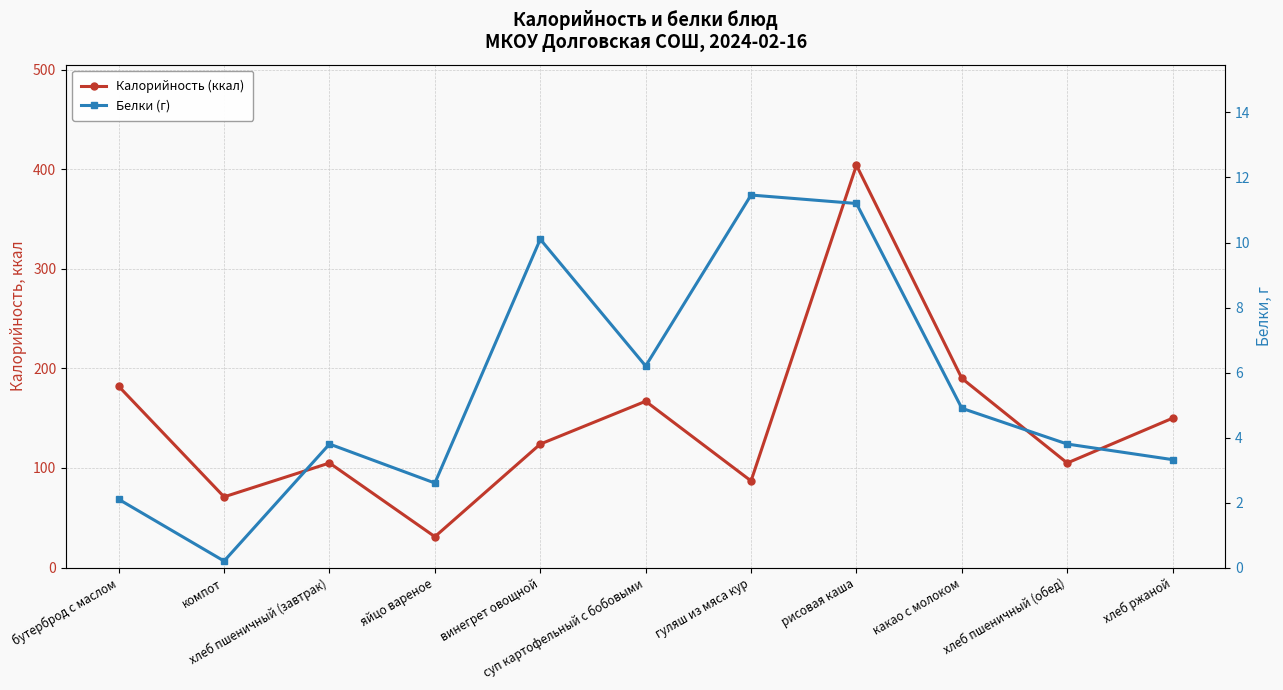

Is the value of Калорийность (ккал) at бутерброд с маслом greater than the value of Белки (г) at хлеб пшеничный (обед)?

Yes